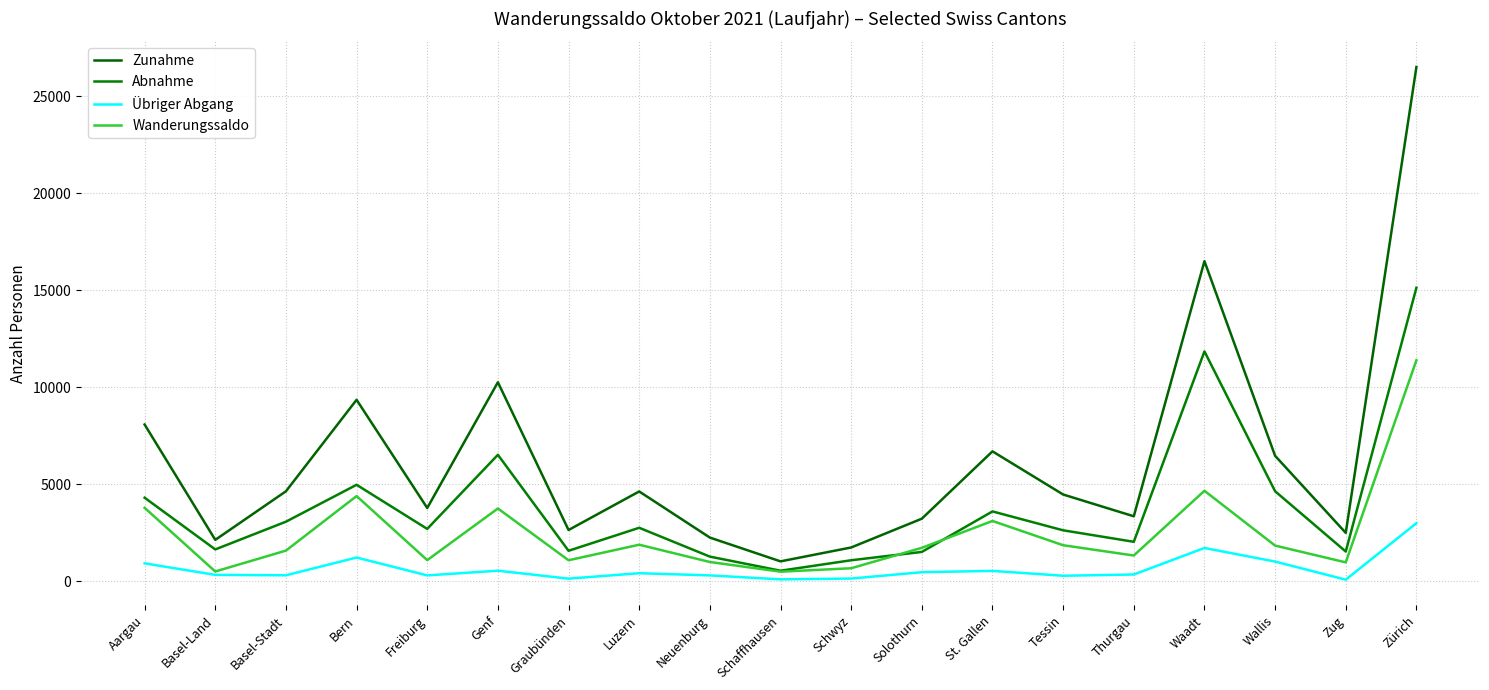

Rank the series by their average value, from lowest to highest.

Übriger Abgang, Wanderungssaldo, Abnahme, Zunahme